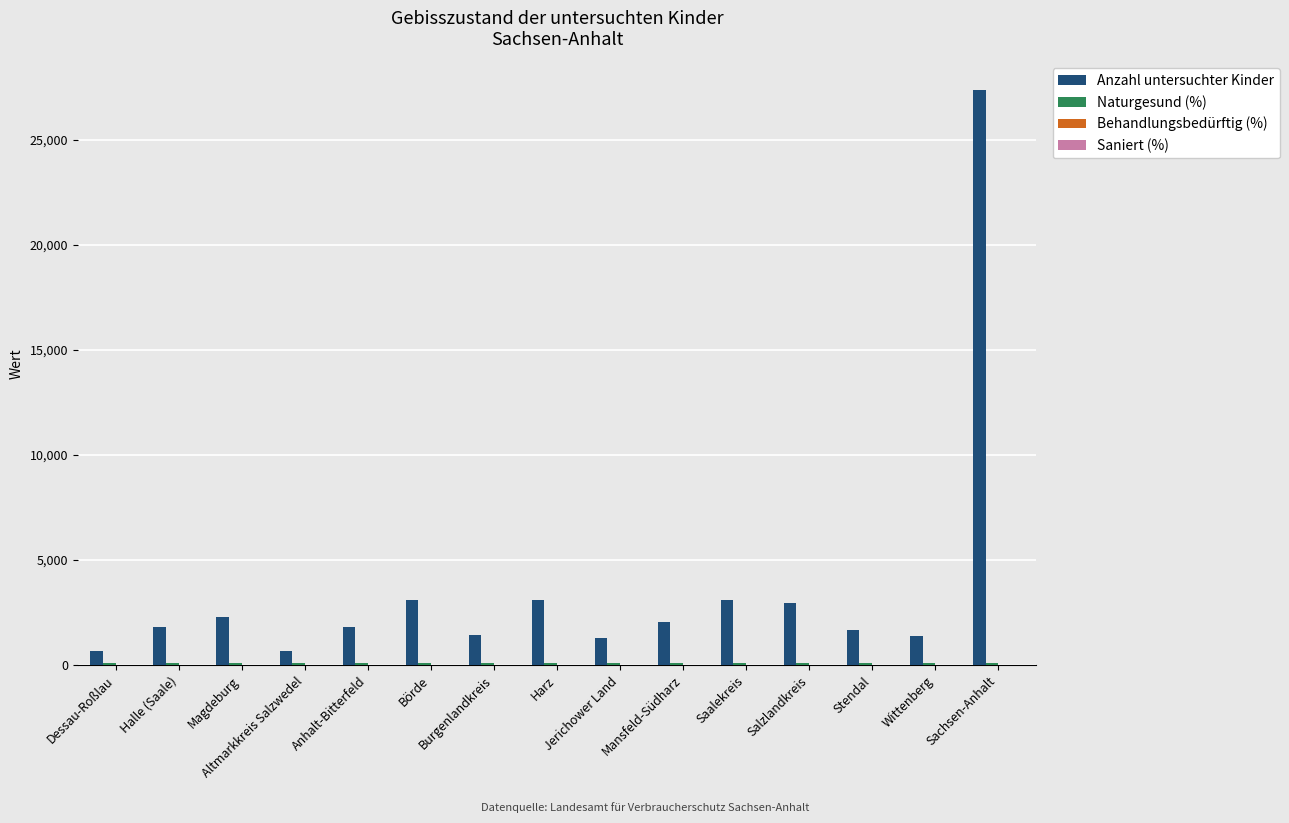

What is the greatest value displayed?

27361.0